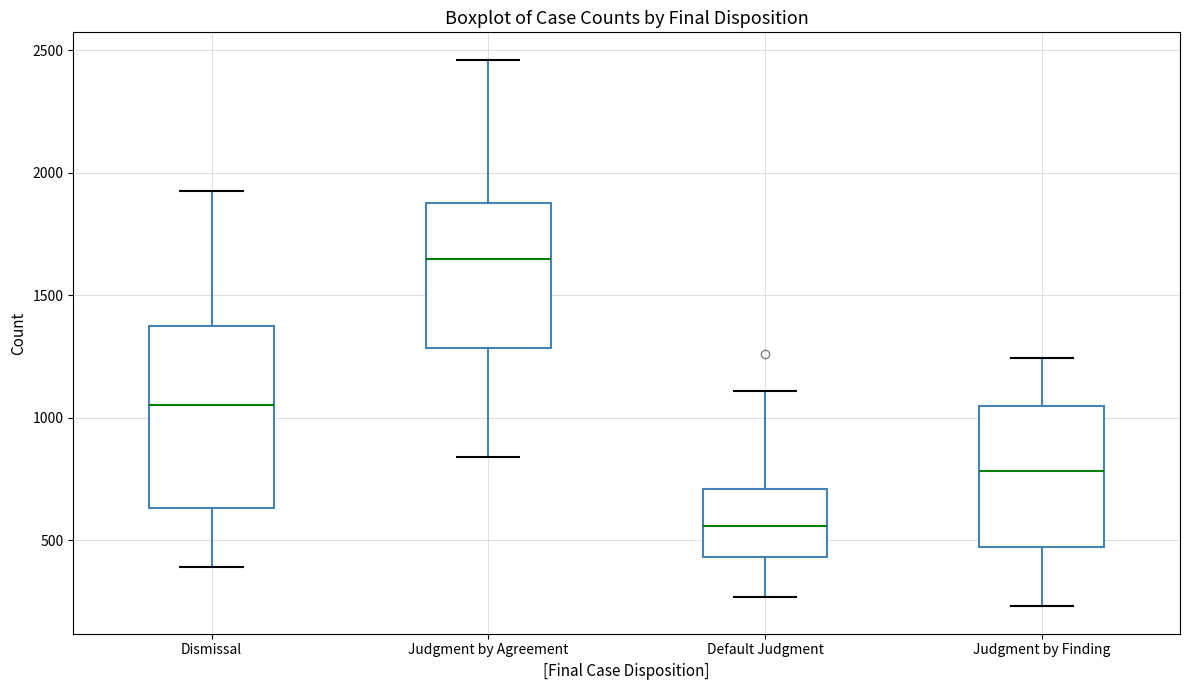

Reading left to right, transcribe this box plot: for each box, give where its median line is, the range the box spans, and where its two whiskers end, as read against the y-axis. The values are not printed on the chart, so give them approximately, as read against the axis.

Dismissal: median 1050, box 650 to 1350, whiskers 400 to 1950
Judgment by Agreement: median 1650, box 1300 to 1900, whiskers 850 to 2450
Default Judgment: median 550, box 450 to 700, whiskers 250 to 1100
Judgment by Finding: median 800, box 450 to 1050, whiskers 250 to 1250